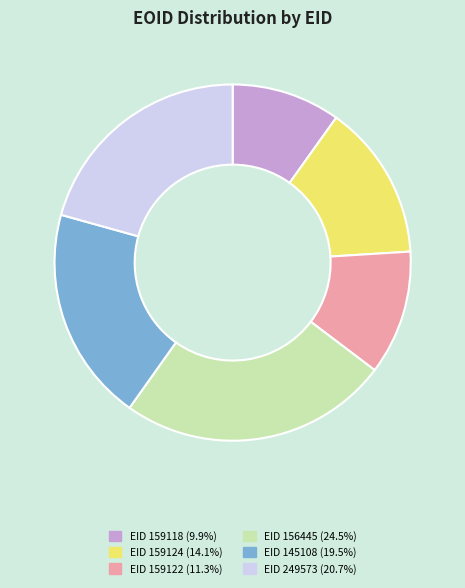

Combined, do EID 249573 (20.7%) and EID 159124 (14.1%) account for over 50%?

No